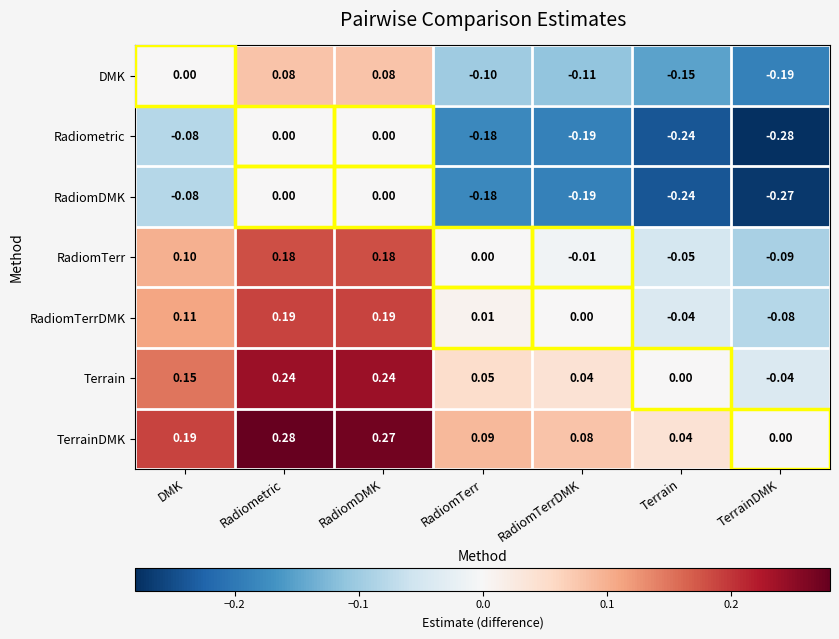

At which label does RadiomDMK reach its minimum?

TerrainDMK